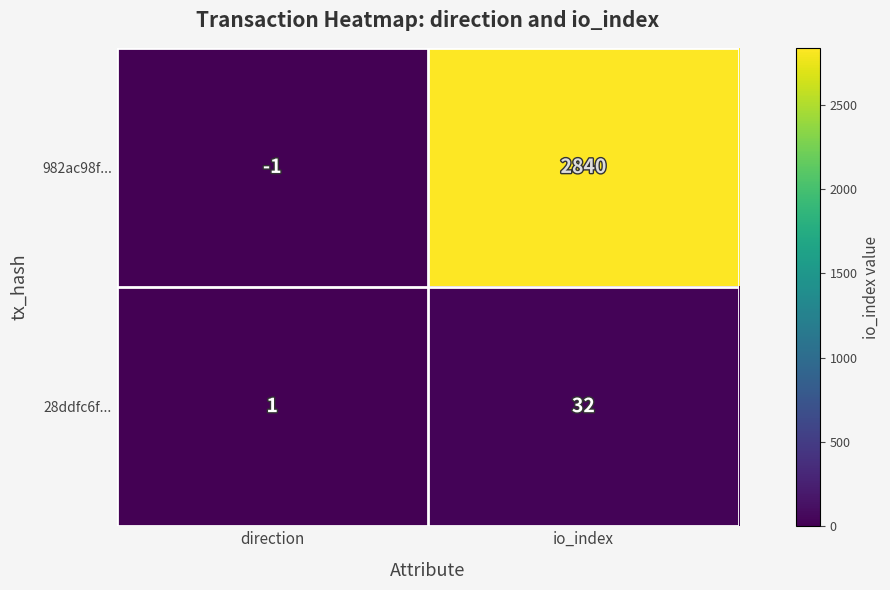

Which series changed the most between direction and io_index?

982ac98f...